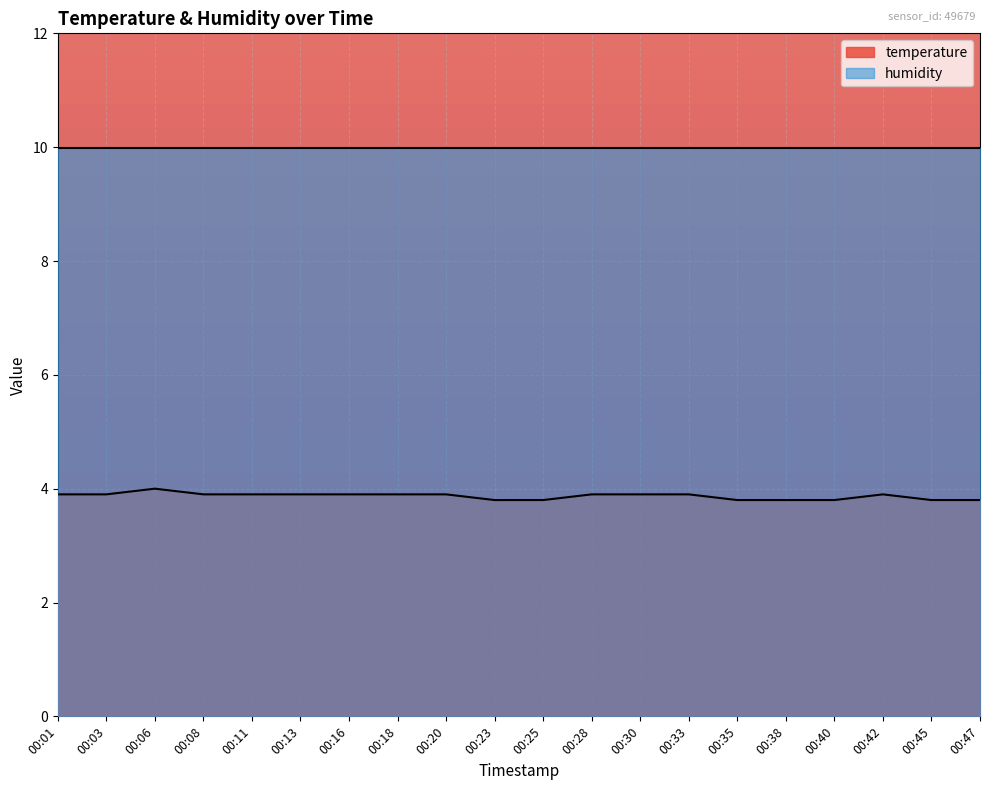

Between 00:28 and 00:16, which is larger?

00:28